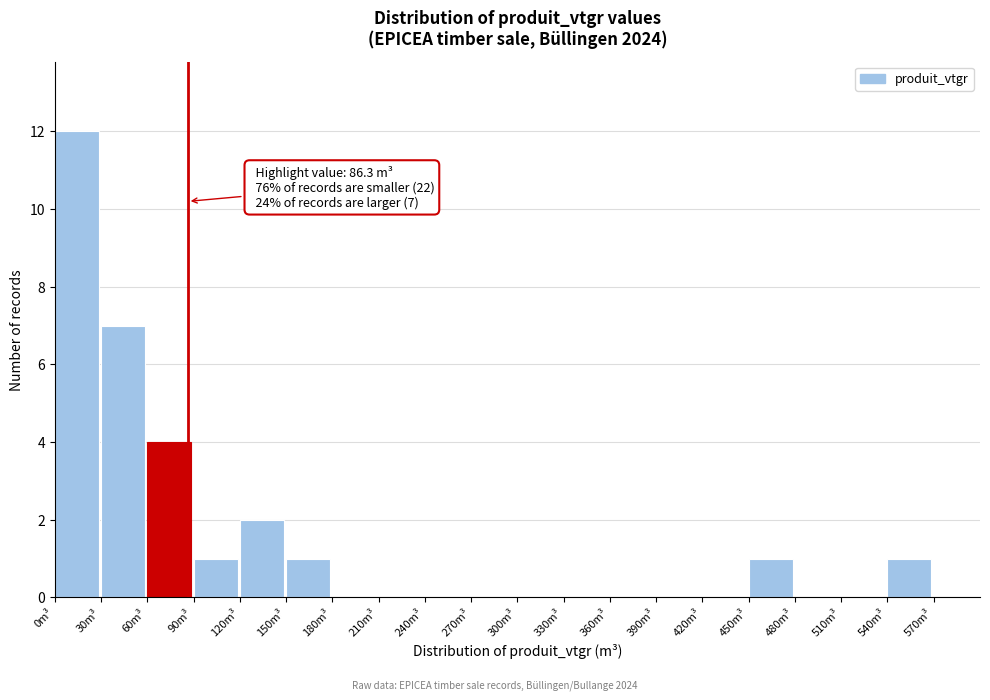

Which range on the x-axis has the tallest bar?

0 to 30